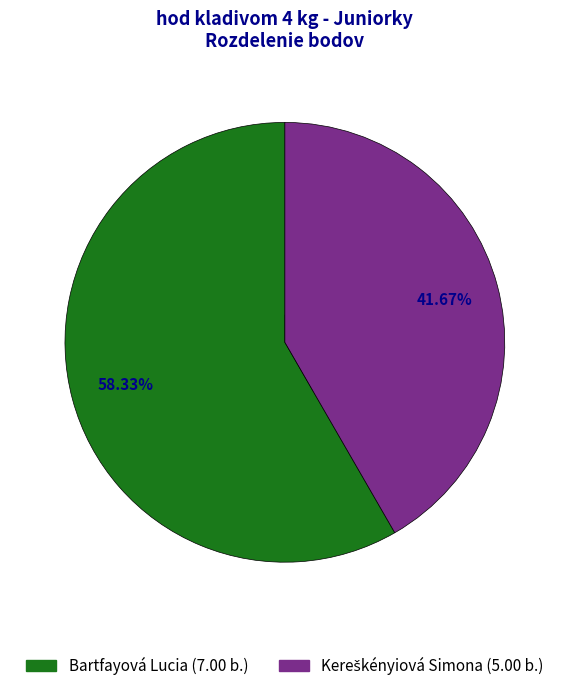

Which slice is the smallest?

Kereškényiová Simona